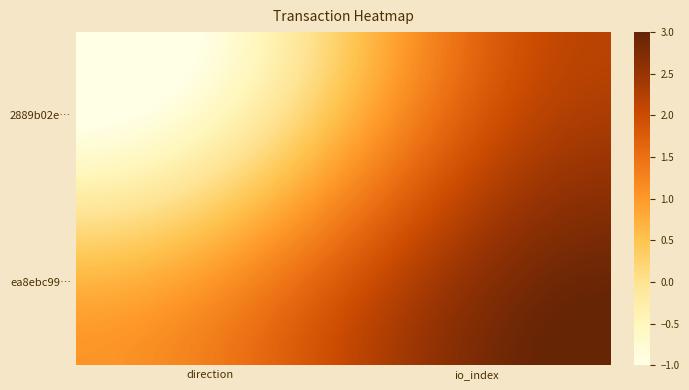

At which category is the sum across all series the highest?

io_index